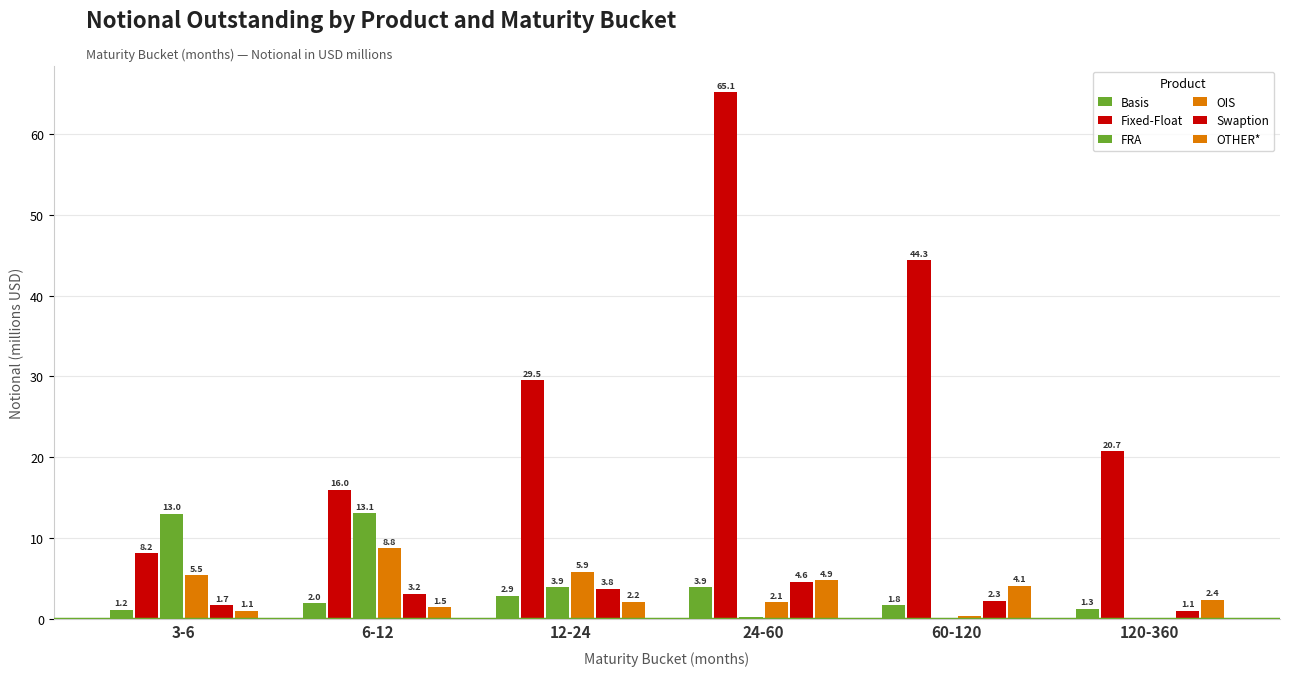

Reading right to left, list all the values displayed in this chart.

Basis: 120-360=1.3	60-120=1.8	24-60=3.9	12-24=2.9	6-12=2.0	3-6=1.2
Fixed-Float: 120-360=20.7	60-120=44.3	24-60=65.1	12-24=29.5	6-12=16.0	3-6=8.2
FRA: 120-360=0.0	60-120=0.0	24-60=0.3	12-24=3.9	6-12=13.1	3-6=13.0
OIS: 120-360=0.2	60-120=0.4	24-60=2.1	12-24=5.9	6-12=8.8	3-6=5.5
Swaption: 120-360=1.1	60-120=2.3	24-60=4.6	12-24=3.8	6-12=3.2	3-6=1.7
OTHER*: 120-360=2.4	60-120=4.1	24-60=4.9	12-24=2.2	6-12=1.5	3-6=1.1